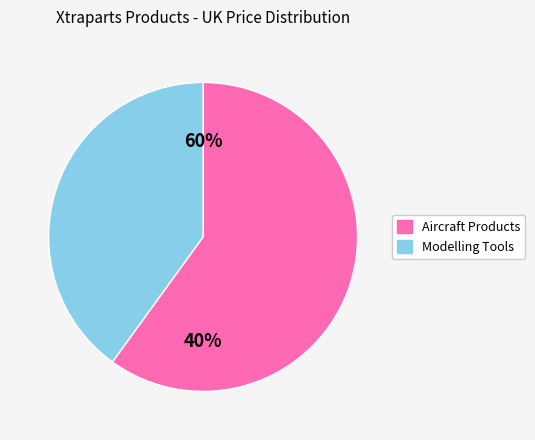

True or false: XP06MM accounts for 1% of the total.

False